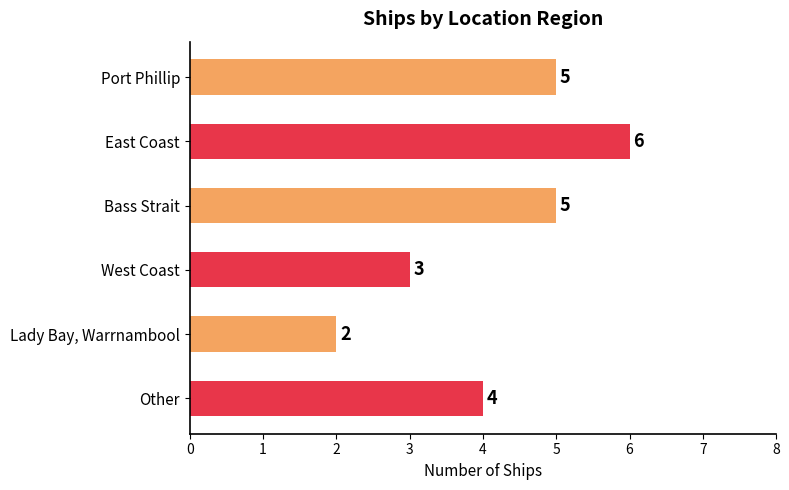

How many data points does each series have?

6